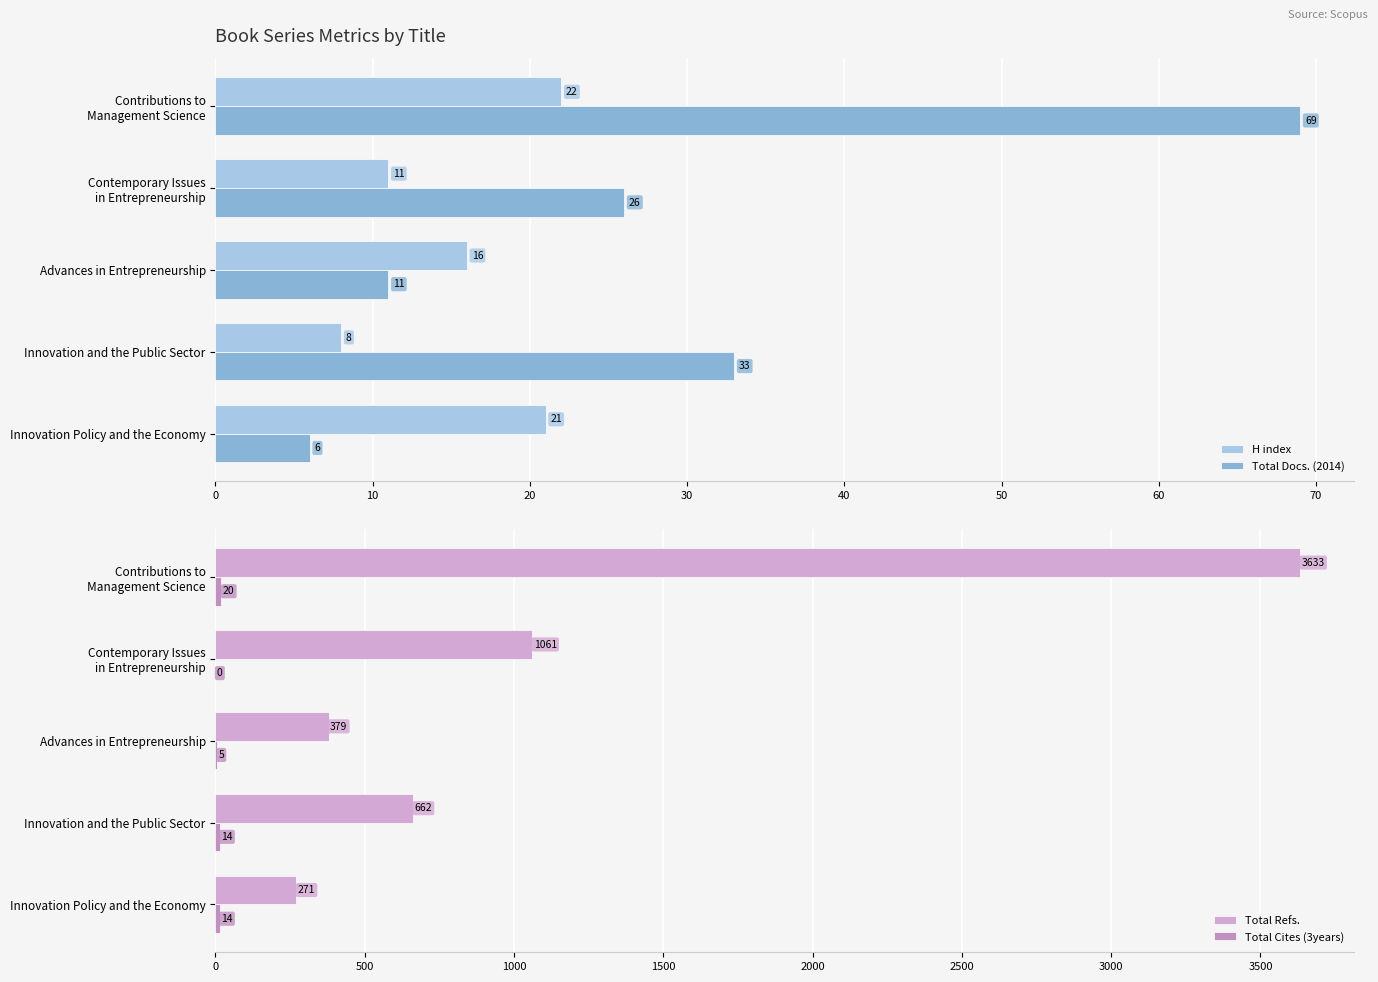

What value does the H index series have at Innovation Policy and the Economy, to the nearest 10?

20